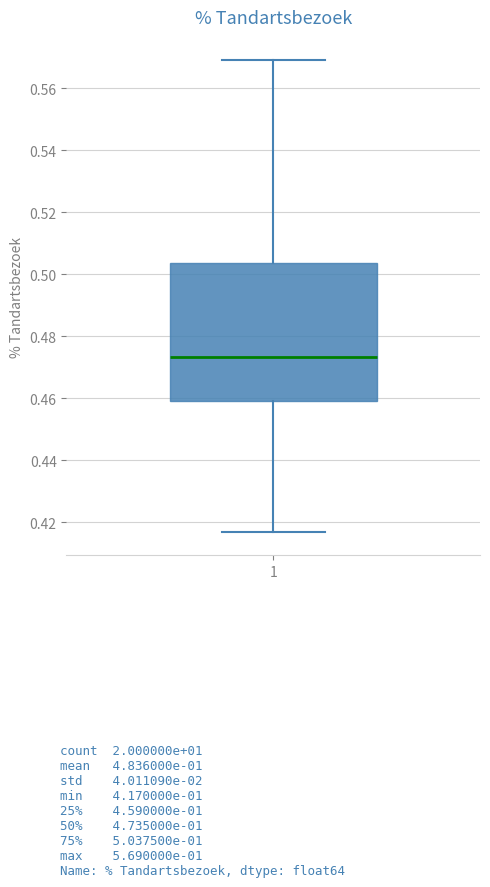

Transcribe this box plot: give where the median line is, the range the box spans, and where the two whiskers end, as read against the y-axis. The values are not printed on the chart, so give them approximately, as read against the axis.

median 0.474, box 0.460 to 0.504, whiskers 0.418 to 0.570